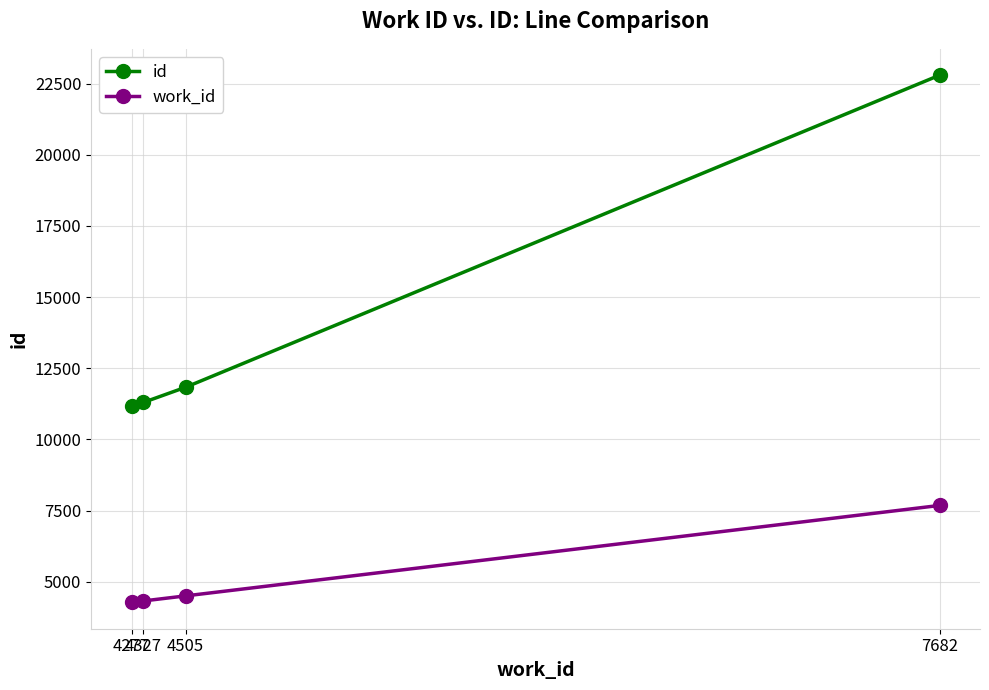

The value of work_id at 4327 is 4327. True or false?

True